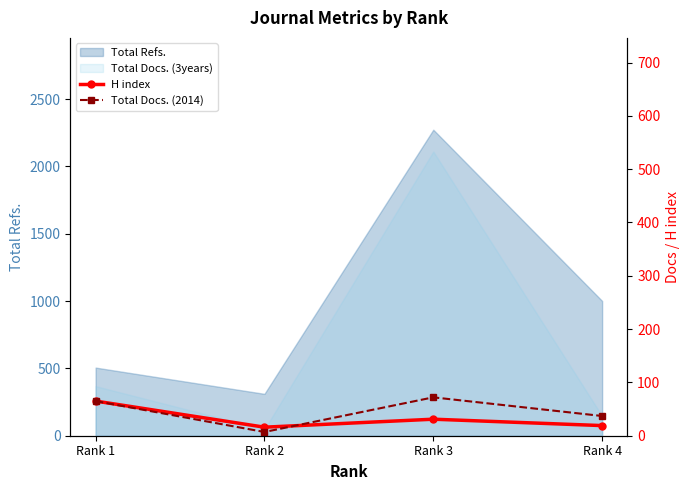

The value of H index at Rank 3 is 15. True or false?

False